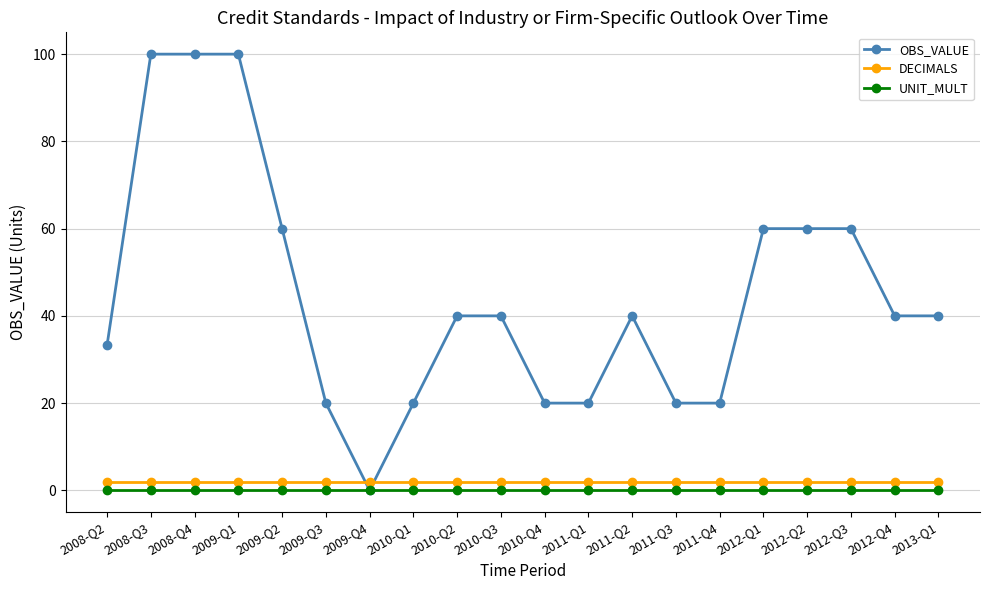

The OBS_VALUE series shows 67.5 at 2009-Q1. True or false?

False